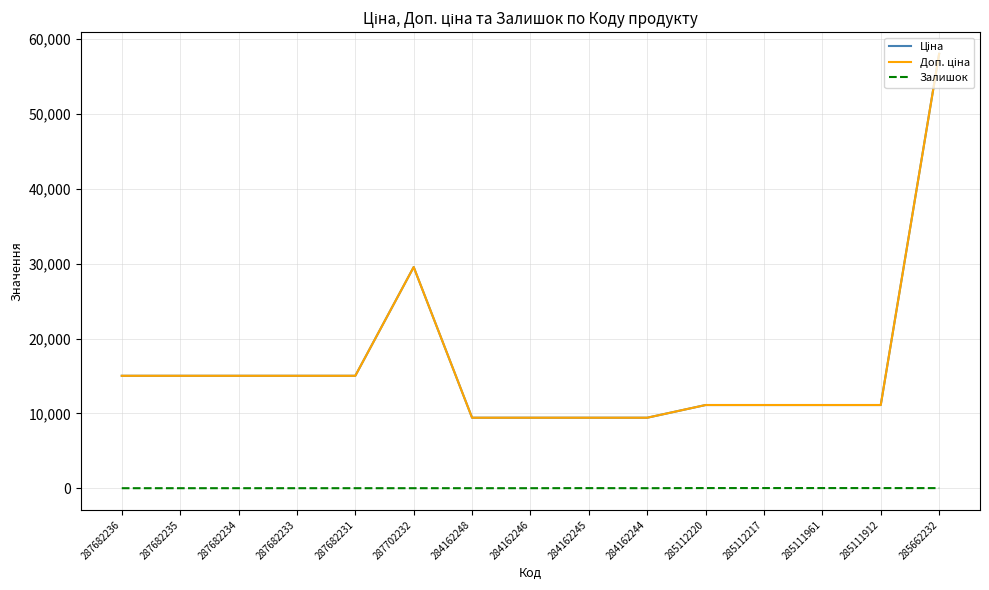

True or false: Залишок and Ціна cross at least once.

False